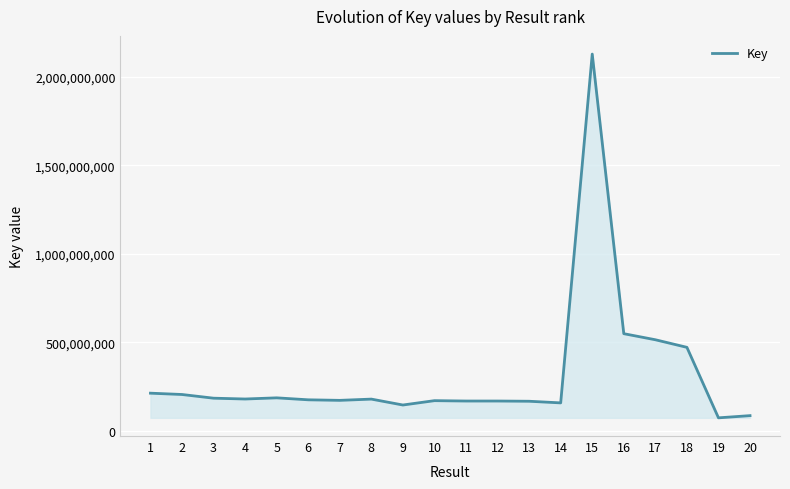

The value at 7 is 172088179. True or false?

True